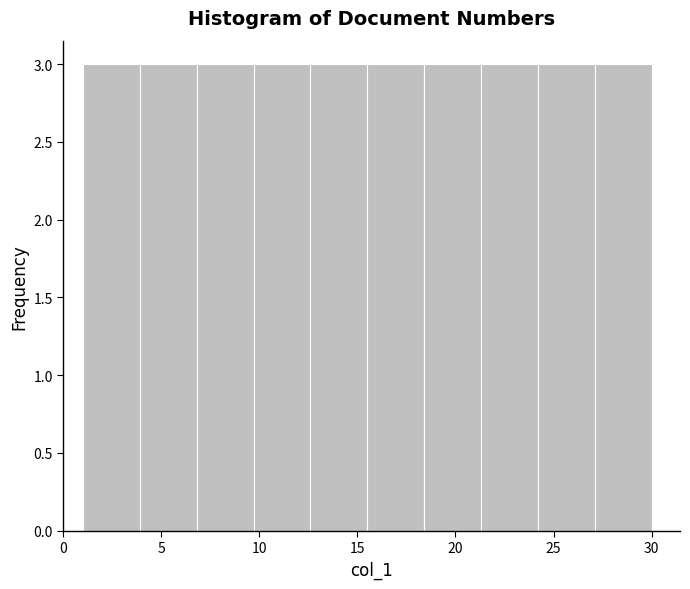

Reading left to right, list every bar in this chart as the range it spans on the x-axis followed by its height. Neither the bar edges nor the heights are printed on the chart, so give them approximately, as read against the axes.

1.0 to 3.9: 3
3.9 to 6.8: 3
6.8 to 9.7: 3
9.7 to 12.6: 3
12.6 to 15.5: 3
15.5 to 18.4: 3
18.4 to 21.3: 3
21.3 to 24.2: 3
24.2 to 27.1: 3
27.1 to 30.0: 3